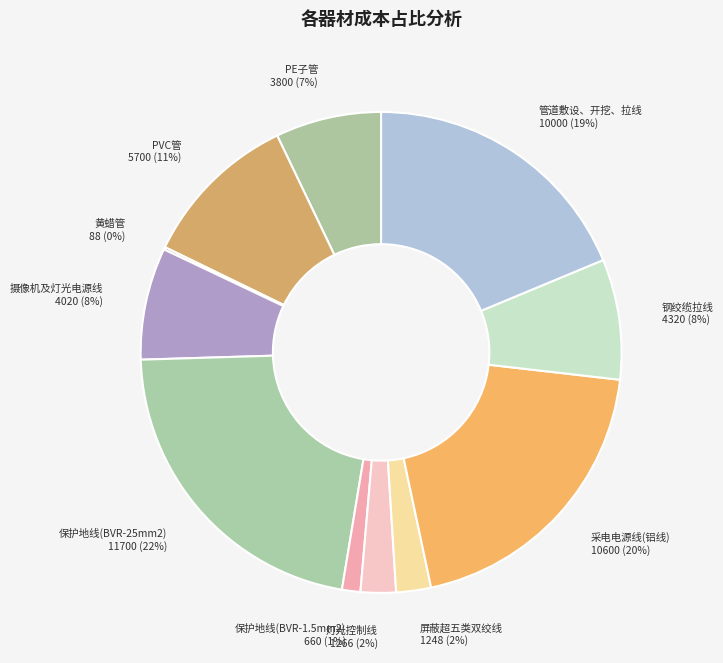

To the nearest percent, what is the average slice percentage?

9%